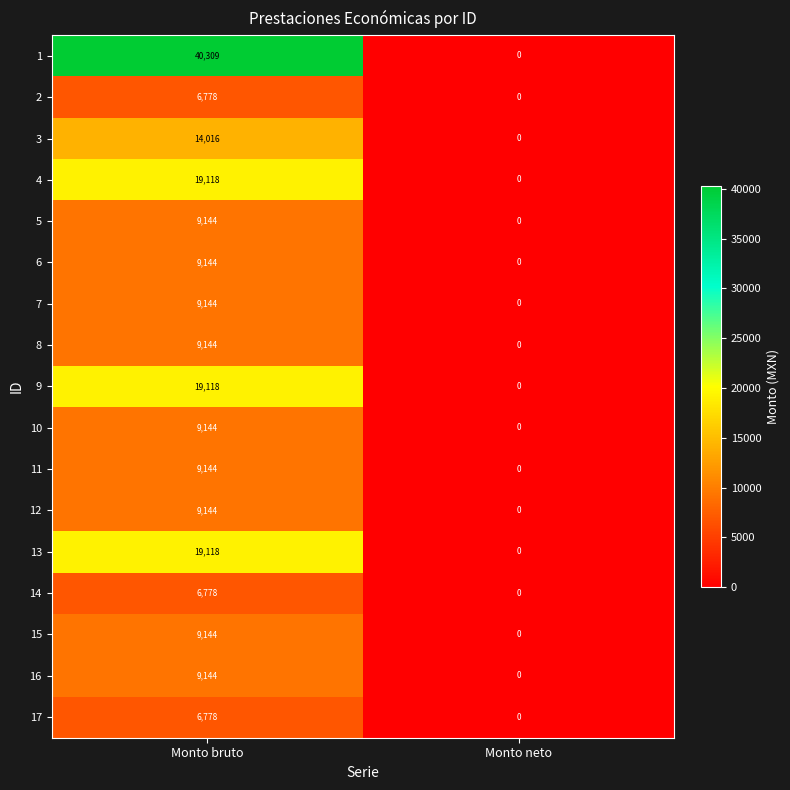

At how many categories does at least one series exceed 11799?

1